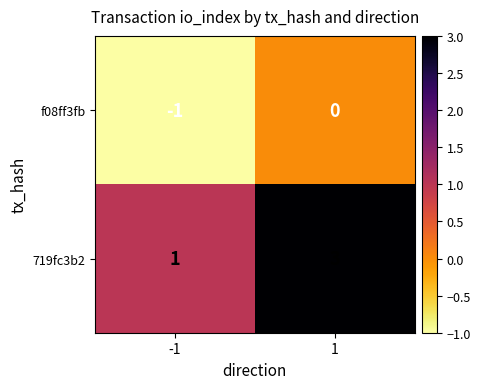

What is the maximum value for 719fc3b2?

3